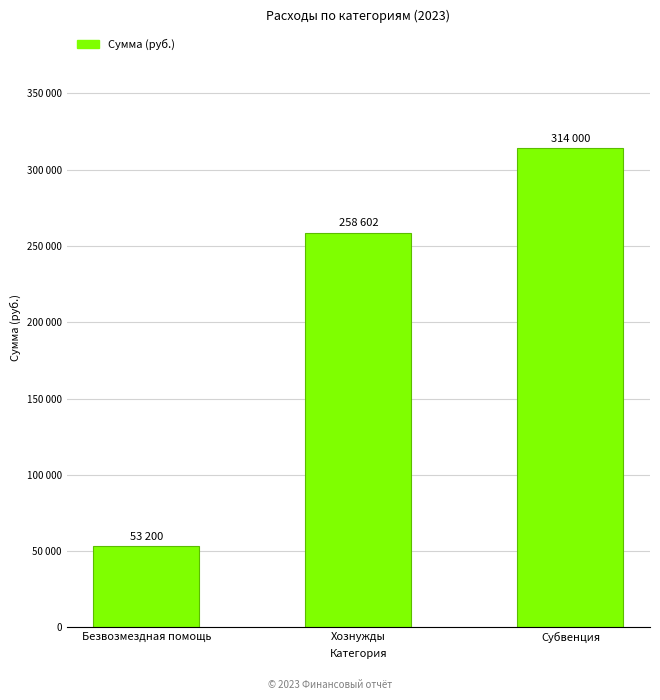

Does the chart contain stacked bars?

No